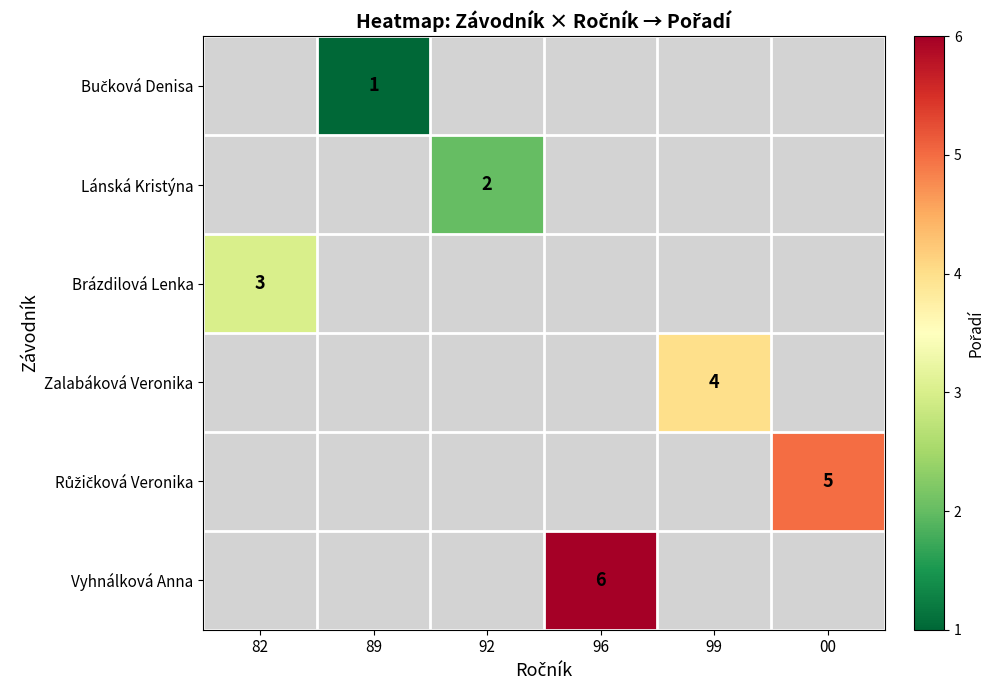

The value of Lánská Kristýna at 92 is 3. True or false?

False